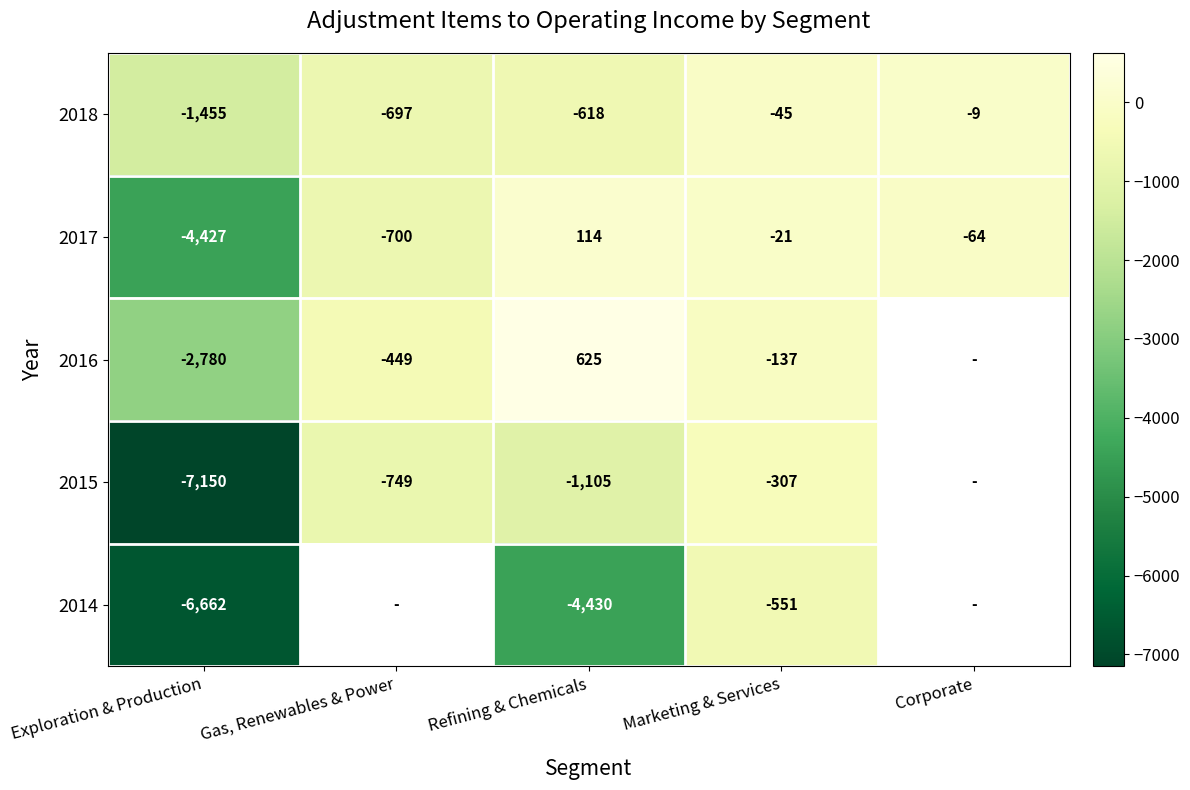

What is the spread (max minus min) of values at Marketing & Services?

530